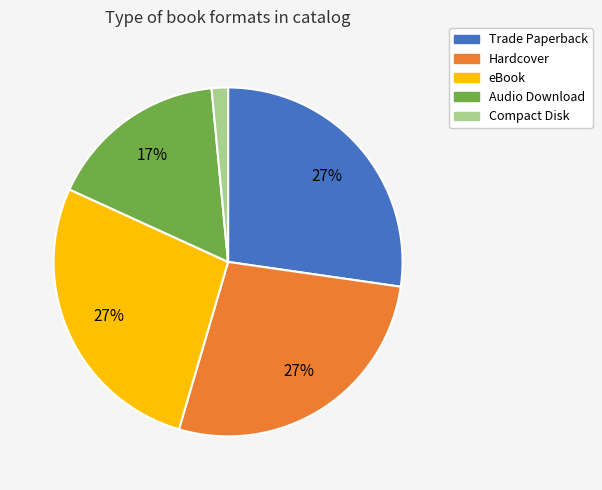

Which category has the smallest portion of the pie?

Compact Disk